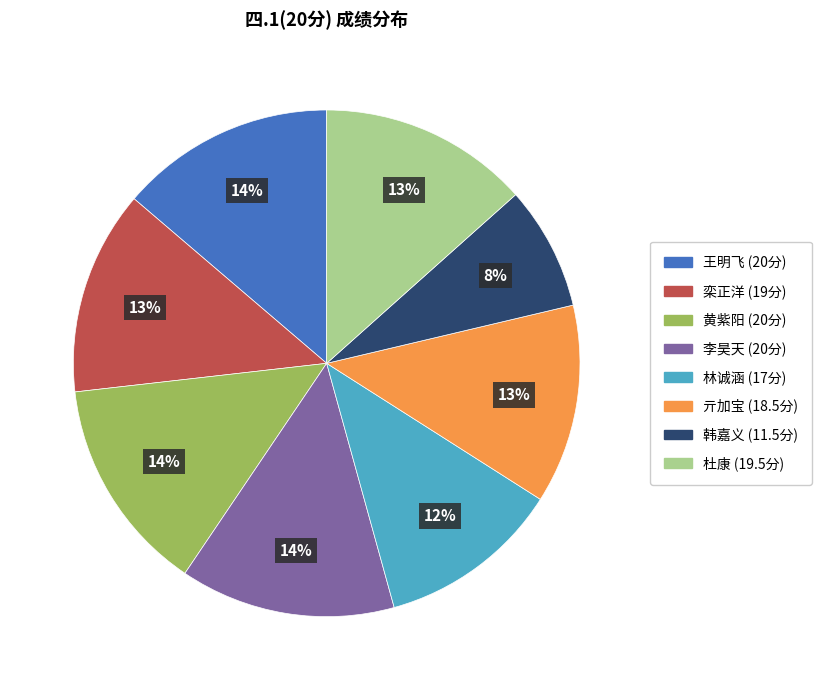

Does any single category account for the majority?

No